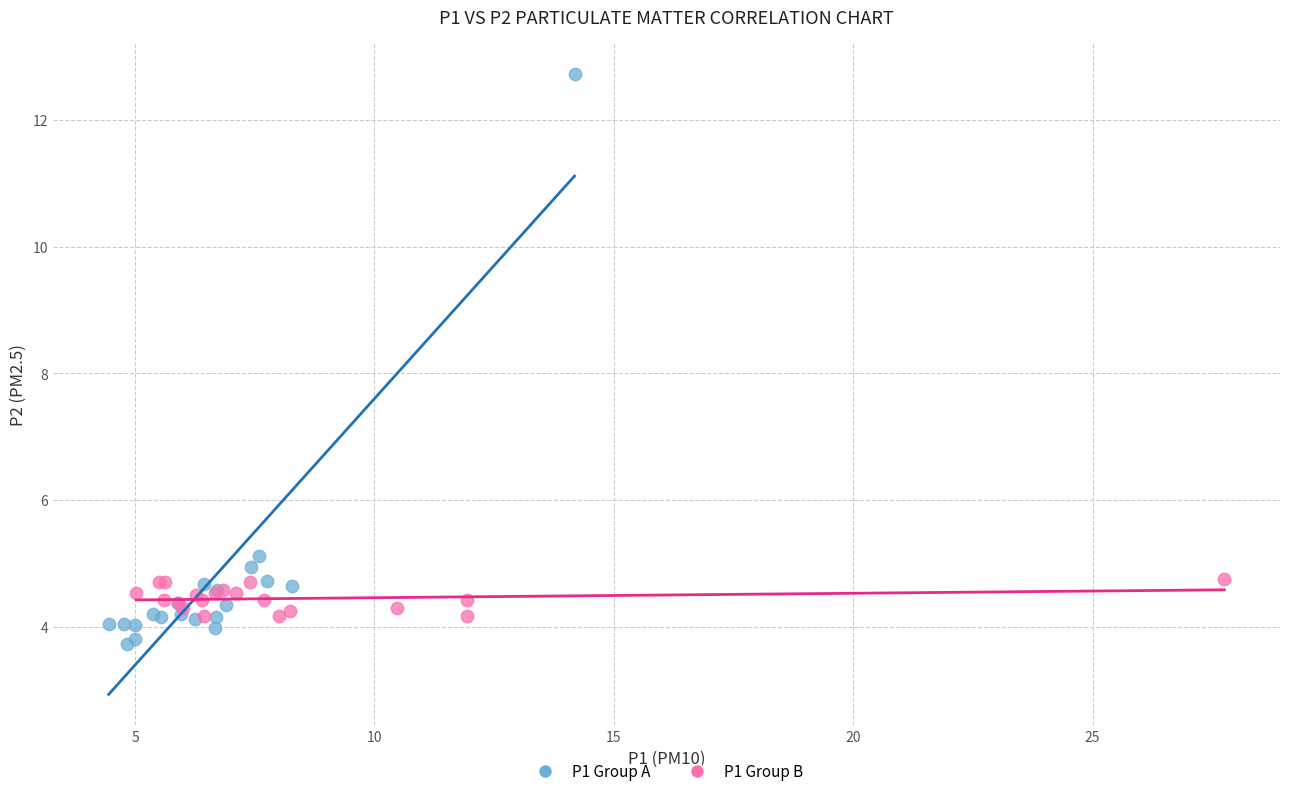

Which series reaches the minimum Y coordinate?

P1 Group A